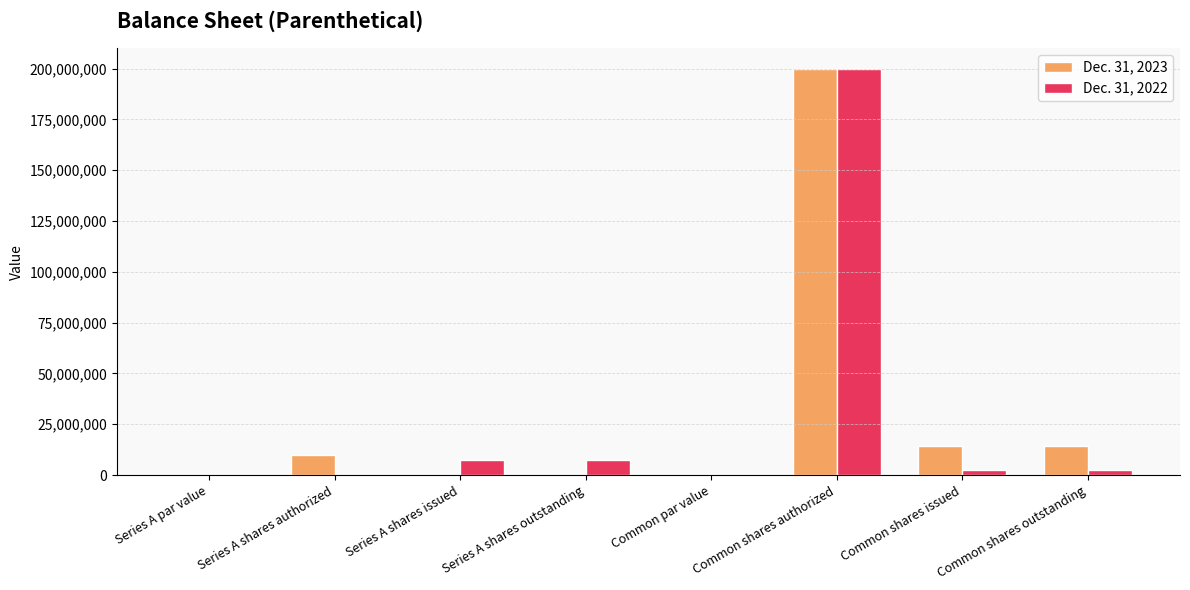

What is the approximate value of Dec. 31, 2023 at Common shares authorized, to the nearest 100?

200000000